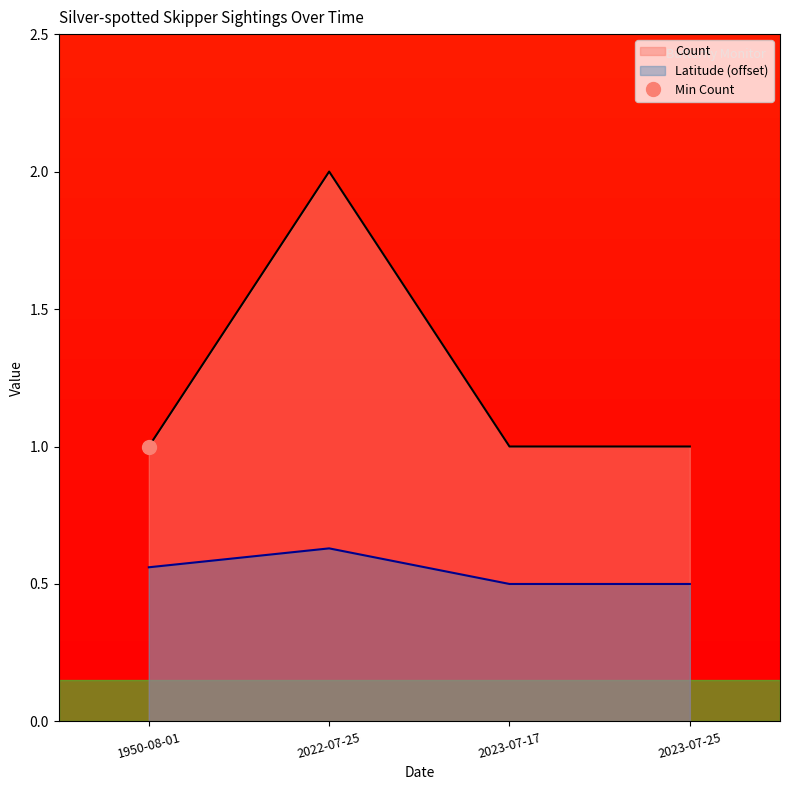

Rank the categories by Latitude value from highest to lowest.

2022-07-25, 1950-08-01, 2023-07-17, 2023-07-25